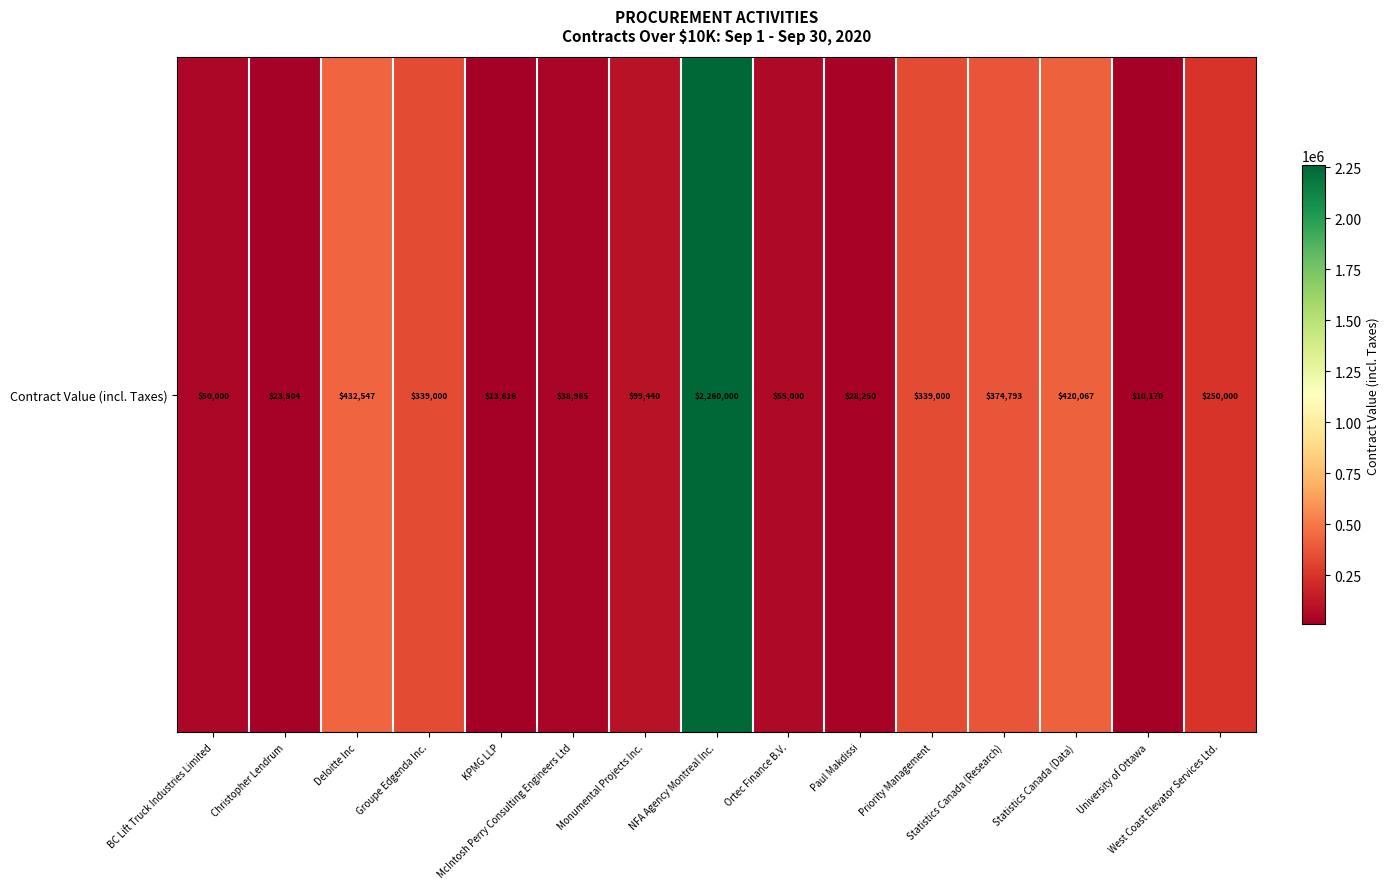

Reading left to right, list all the values displayed in this chart.

BC Lift Truck Industries Limited=50000.0	Christopher Lendrum=23504.0	Deloitte Inc=432547.0	Groupe Edgenda Inc.=339000.0	KPMG LLP=13616.5	McIntosh Perry Consulting Engineers Ltd=38985.0	Monumental Projects Inc.=99440.0	NFA Agency Montreal Inc.=2260000.0	Ortec Finance B.V.=55000.0	Paul Makdissi=28250.0	Priority Management=339000.0	Statistics Canada (Research)=374793.2	Statistics Canada (Data)=420067.3	University of Ottawa=10170.0	West Coast Elevator Services Ltd.=250000.0